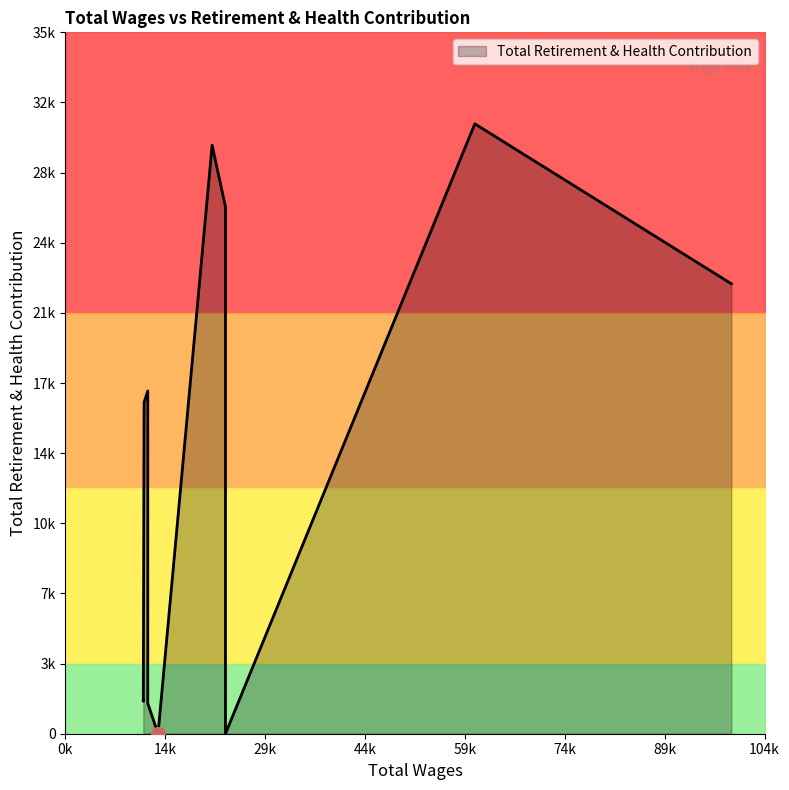

What is the difference between the maximum and second lowest values?

30942